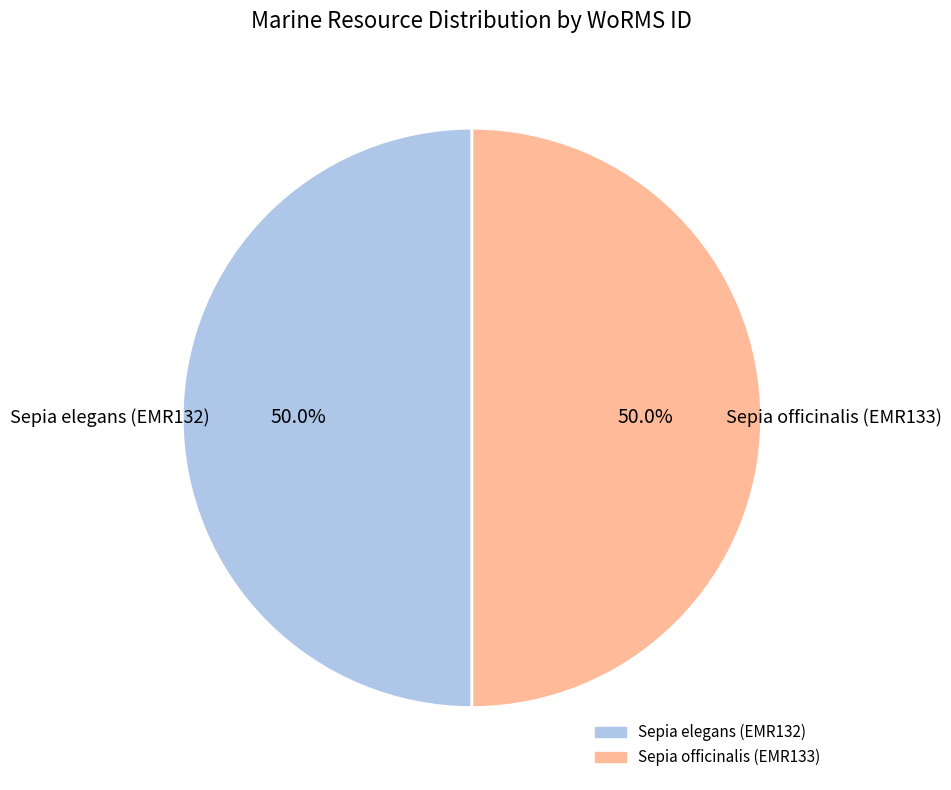

What percentage do Sepia officinalis (EMR133) and Sepia elegans (EMR132) together represent?

100.0%